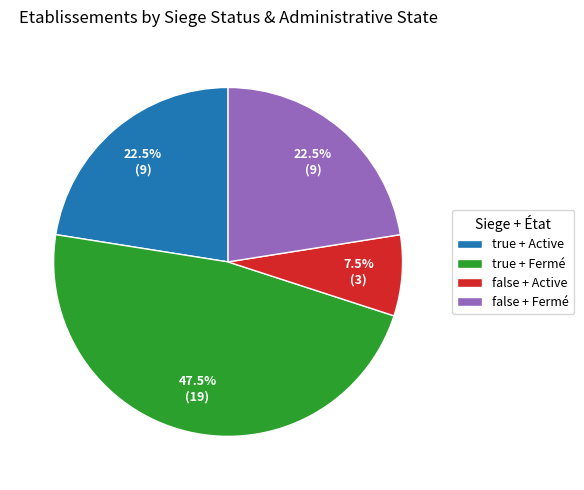

Which has a higher value, false + Fermé or false + Active?

false + Fermé